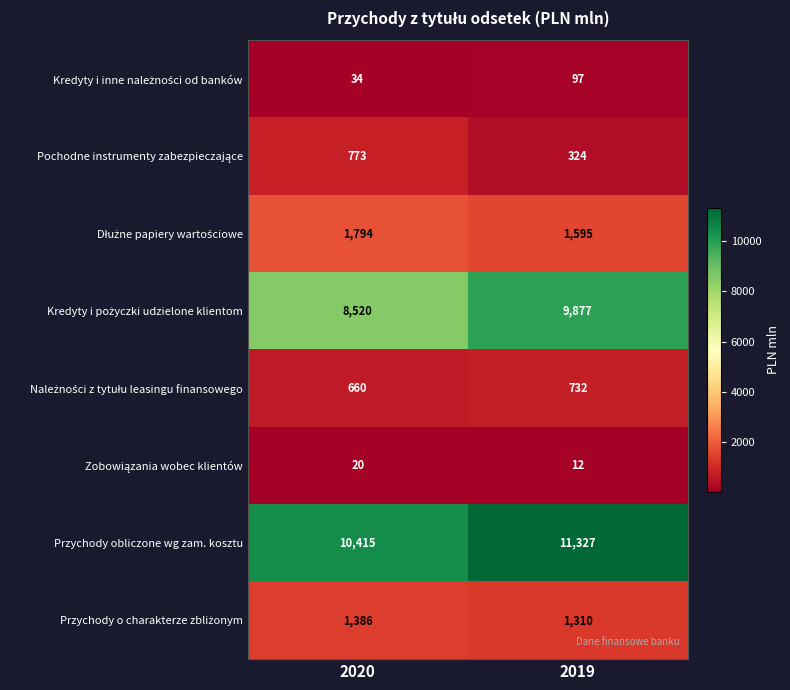

What is the difference between the Przychody obliczone wg zam. kosztu values at 2020 and 2019?

912